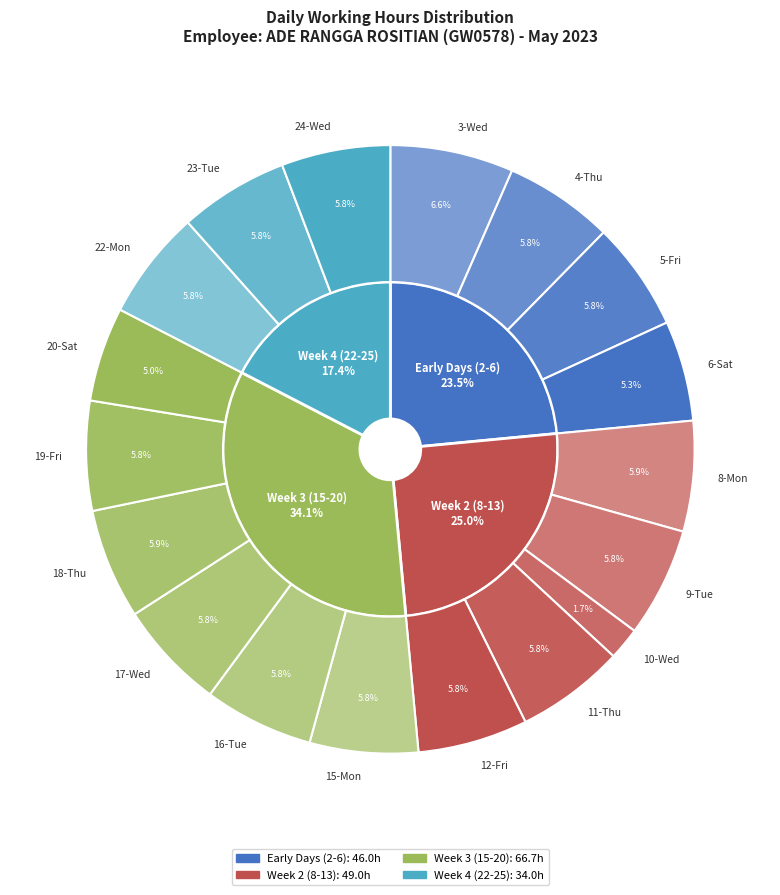

The 12-Fri slice represents 6% of the pie. True or false?

True